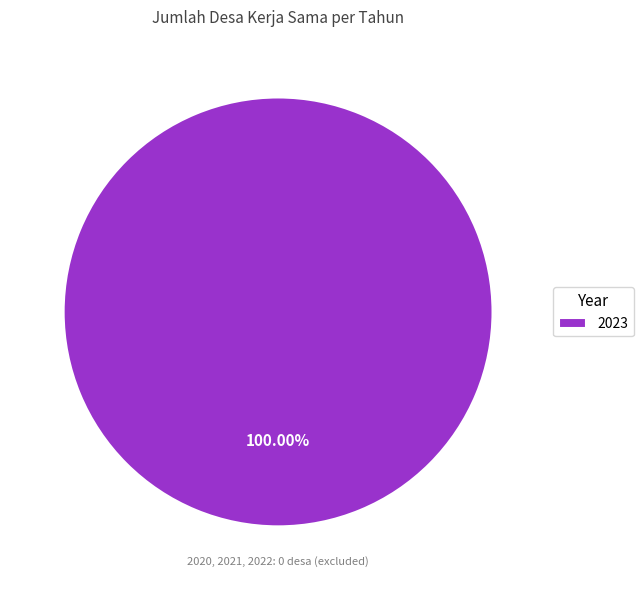

Rank the categories by value from highest to lowest.

2023